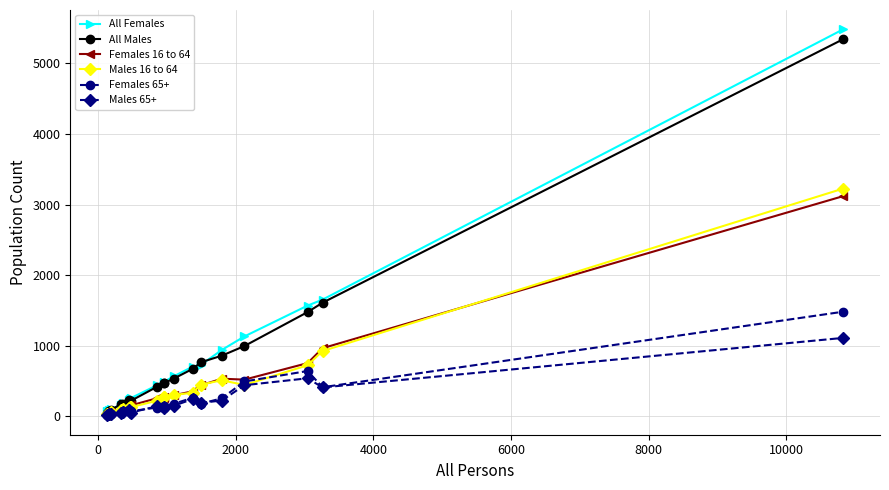

Which series has the largest range (max minus min)?

All Females